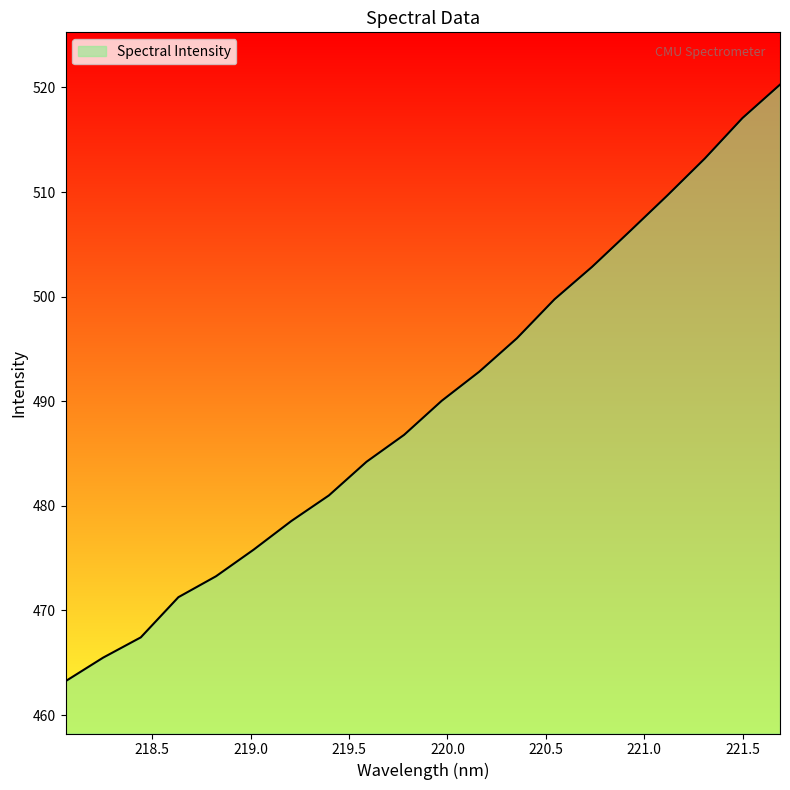

What is the difference between the maximum and minimum values?

57.0